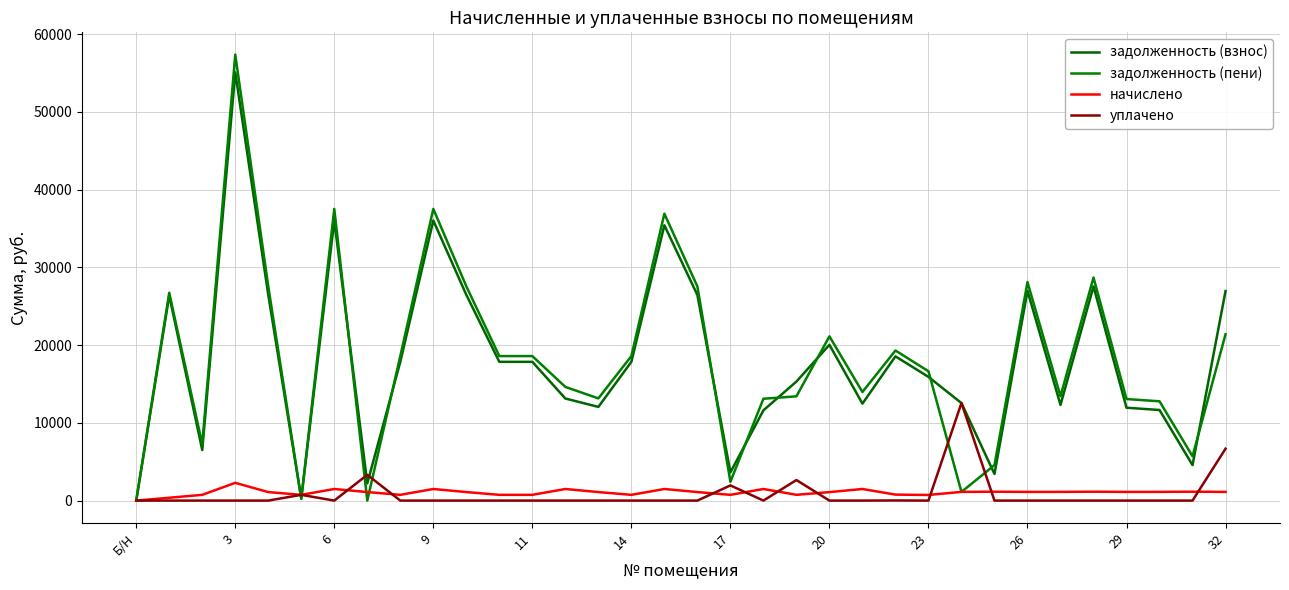

True or false: задолженность (пени) has more than 1 interior local peaks.

True